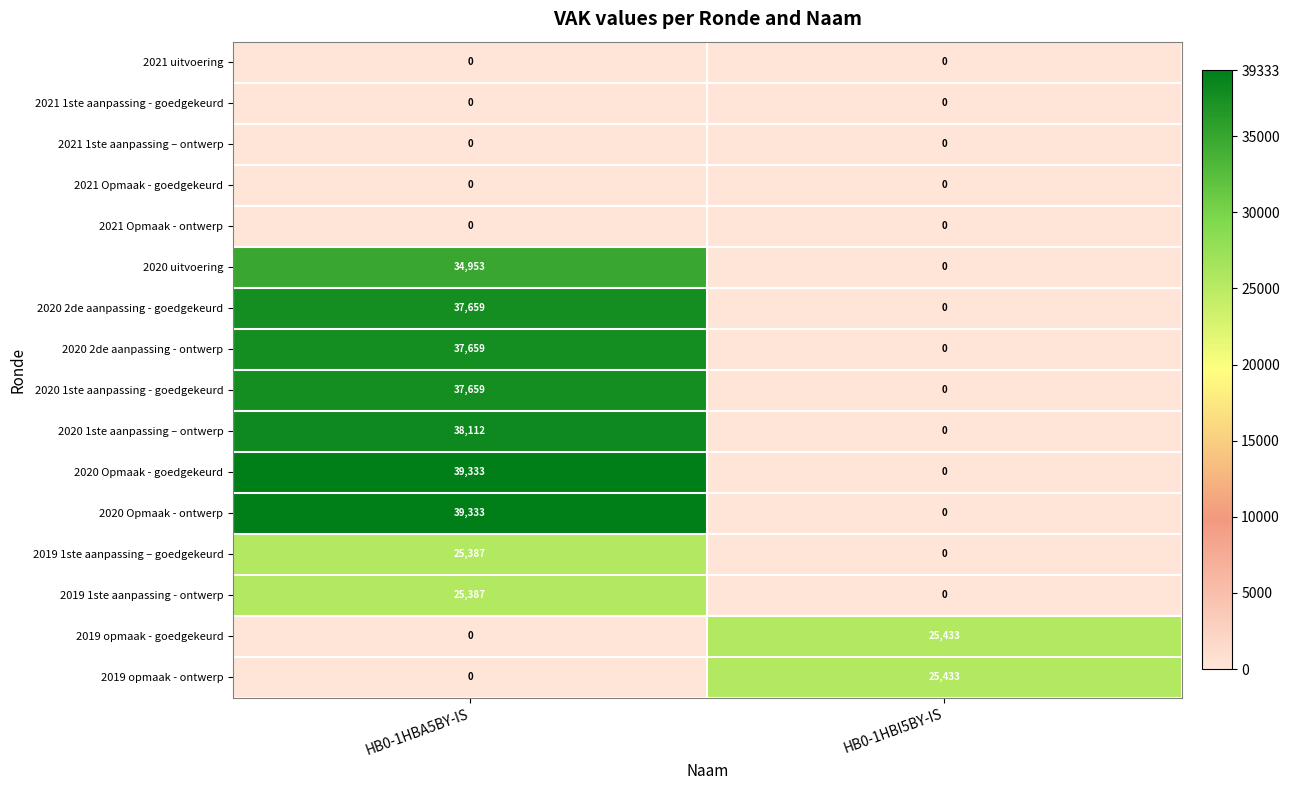

What is the total value across all series at HB0-1HBI5BY-IS?

50866